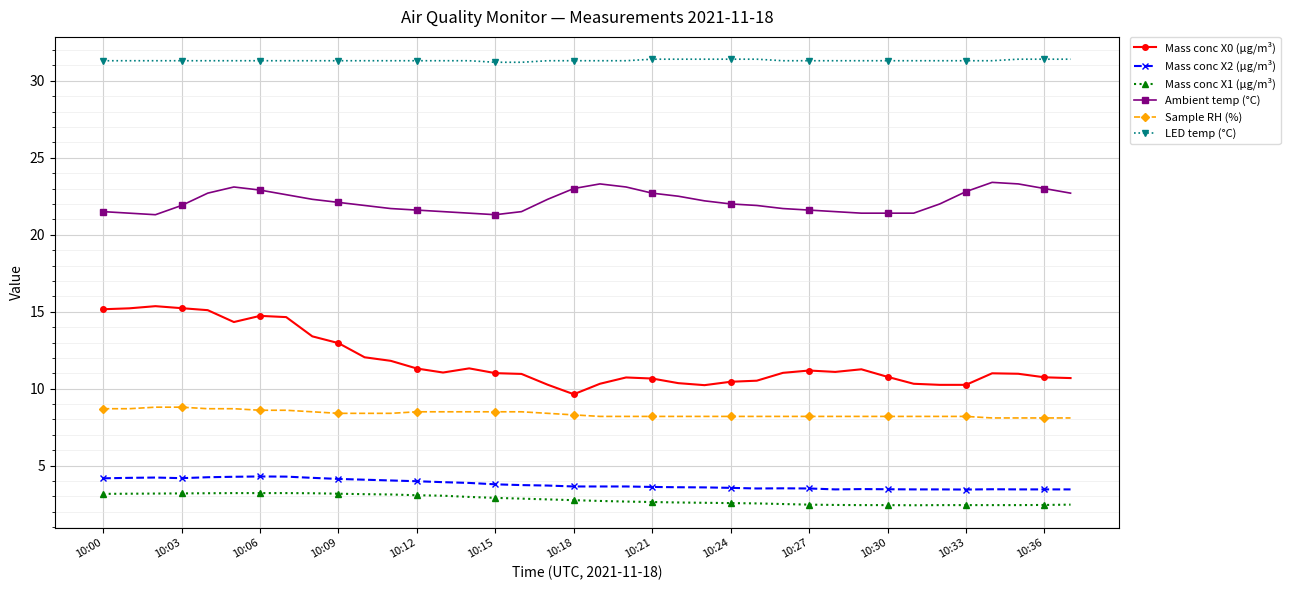

How many lines are shown in the chart?

6